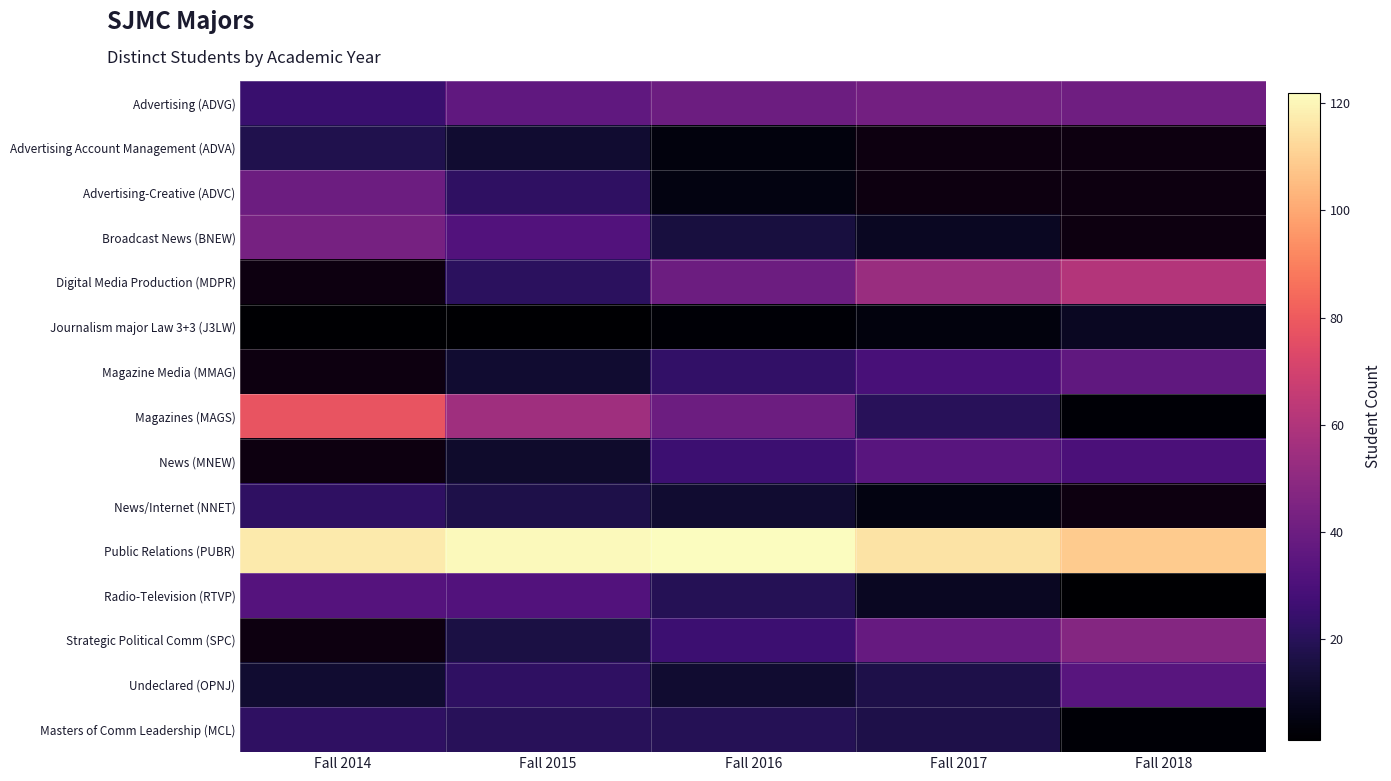

What is the difference between the Magazine Media (MMAG) values at Fall 2017 and Fall 2015?

17.0